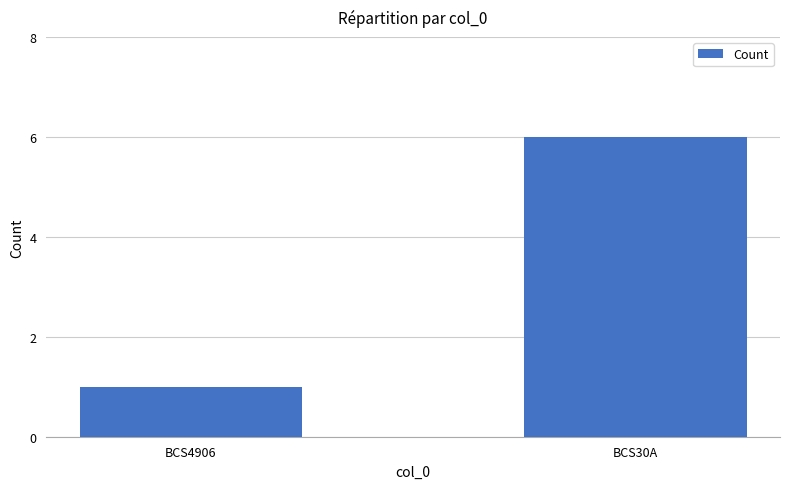

Reading left to right, transcribe all the data shown in this chart.

1	6